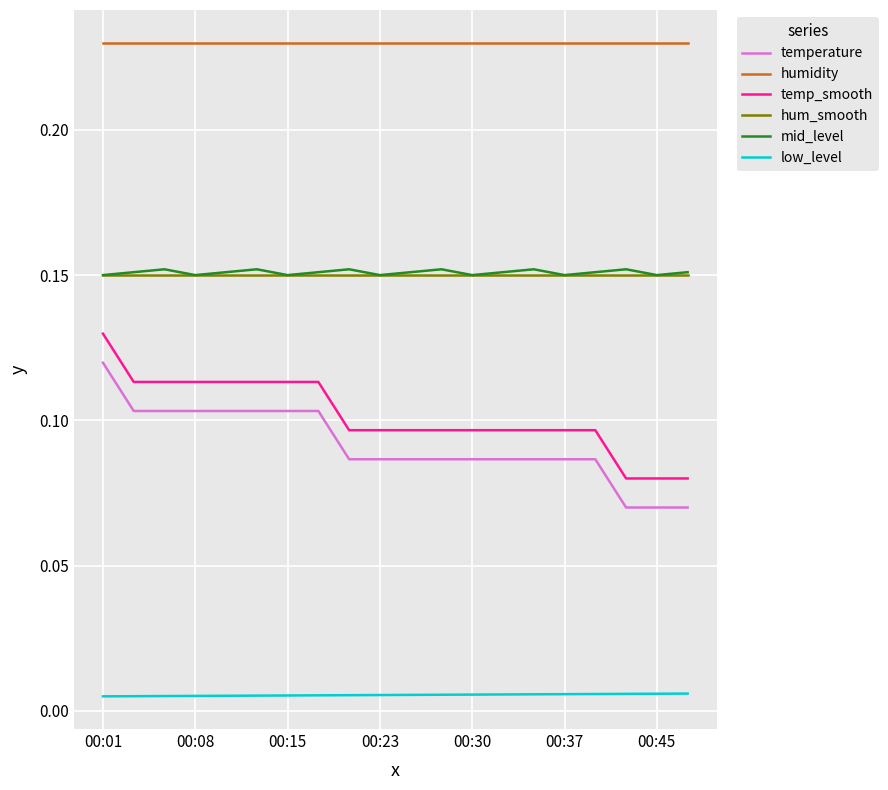

True or false: temp_smooth and mid_level cross at least once.

False